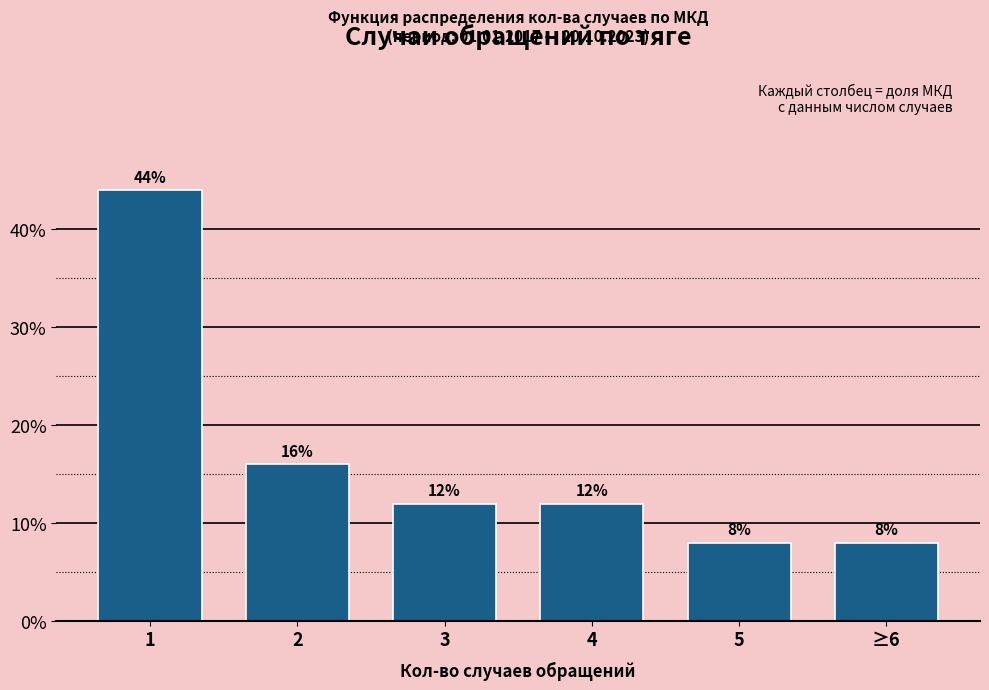

Does the chart contain any negative values?

No